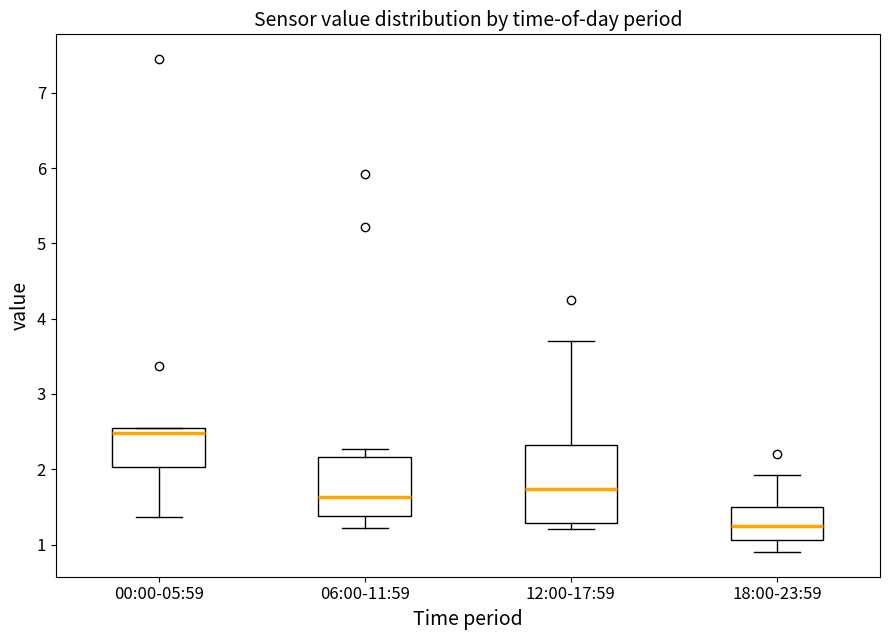

Which box has the highest median line?

00:00-05:59